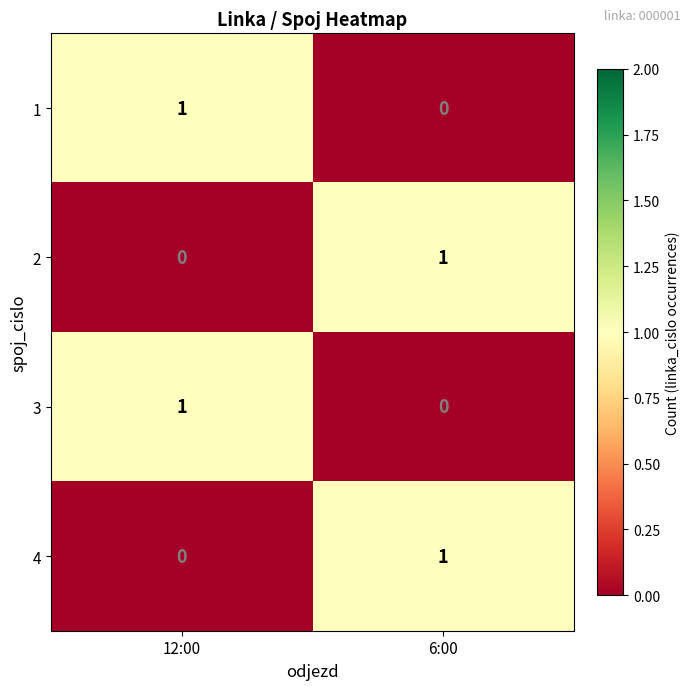

Reading left to right, what are all the values shown in this chart?

1: 12:00=1	6:00=0
2: 12:00=0	6:00=1
3: 12:00=1	6:00=0
4: 12:00=0	6:00=1